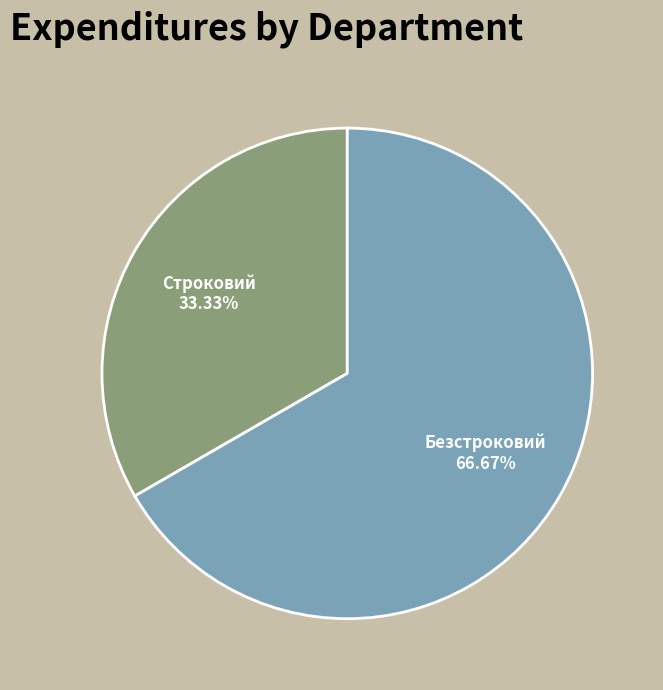

Approximately how many times larger is the value at Безстроковий compared to Строковий?

2.0